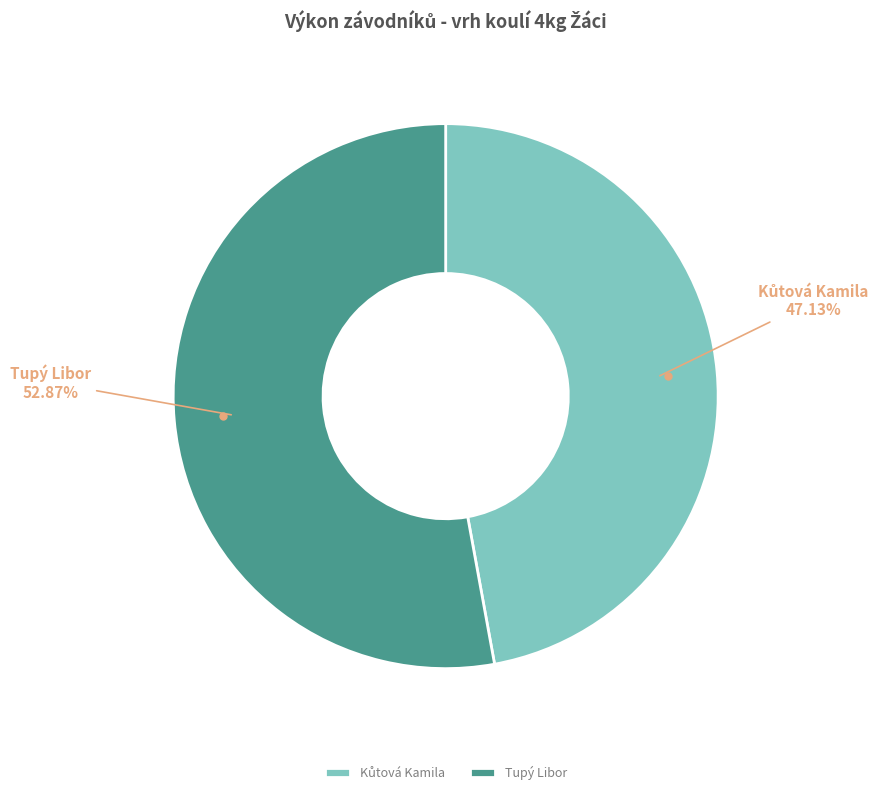

To the nearest percent, what portion does Tupý Libor represent?

53%